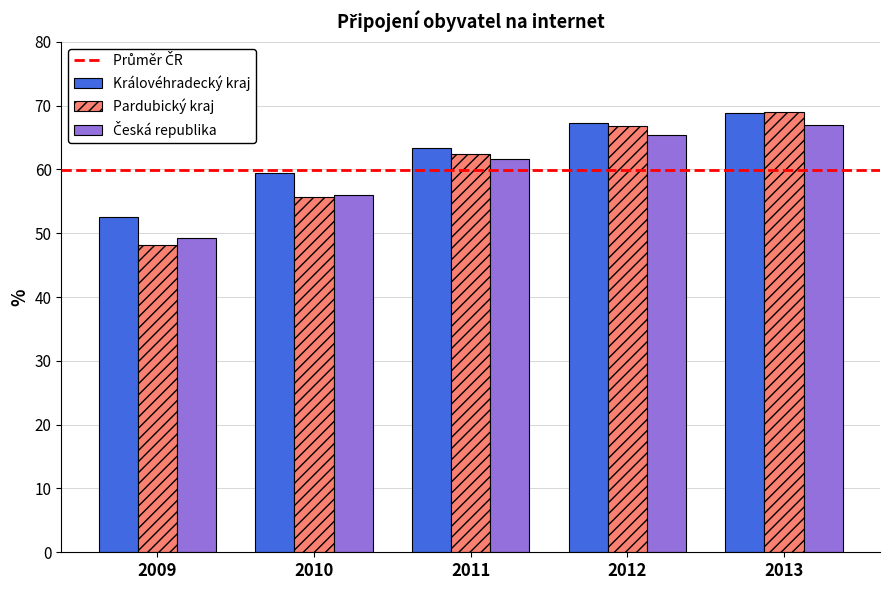

How many values in the Královéhradecký kraj series exceed 63?

3